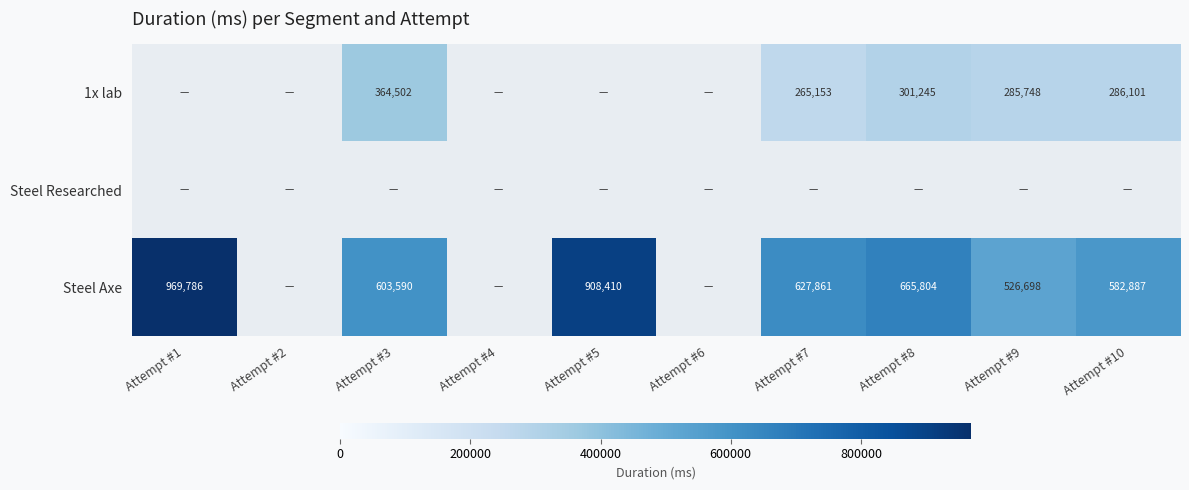

True or false: 1x lab has a value of 364502 at Attempt #3.

True